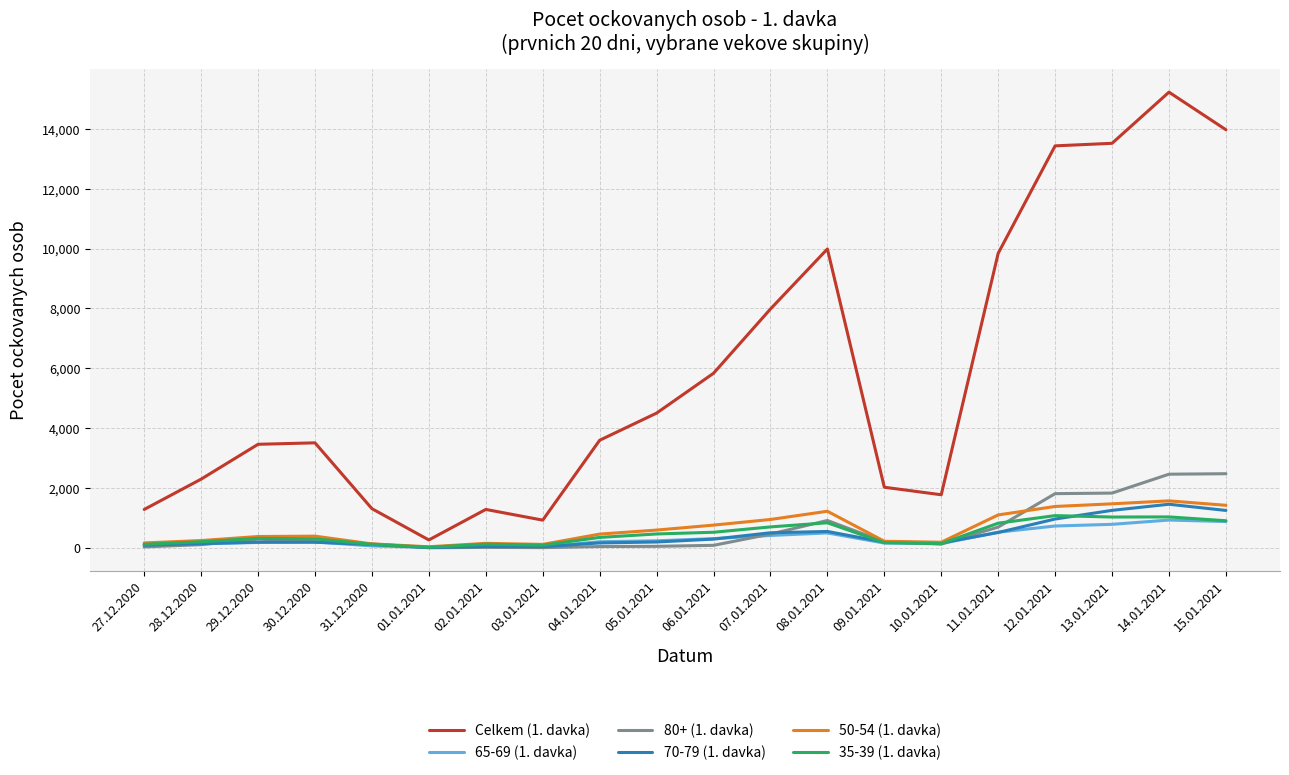

What is the approximate value of Celkem (1. davka) at 31.12.2020, to the nearest 100?

1300